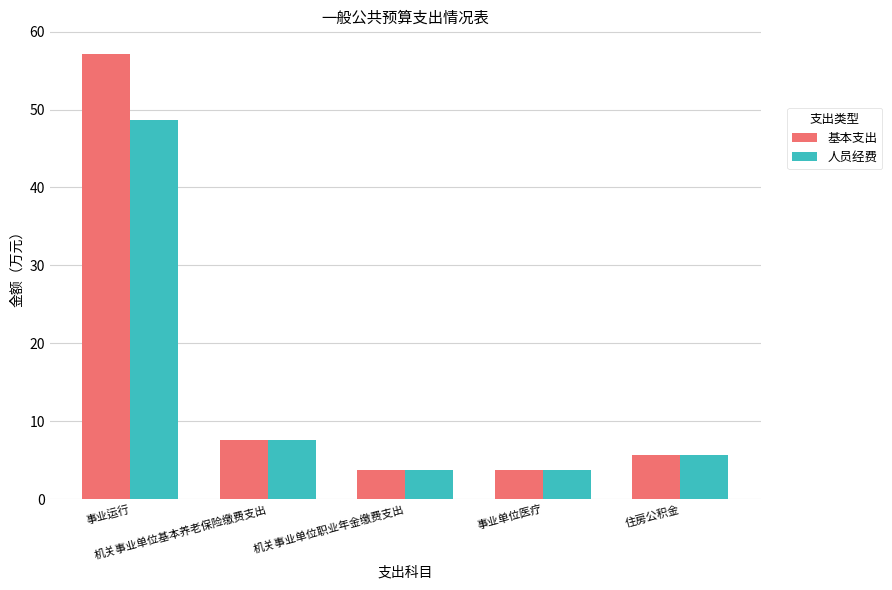

At how many categories does at least one series exceed 5?

3